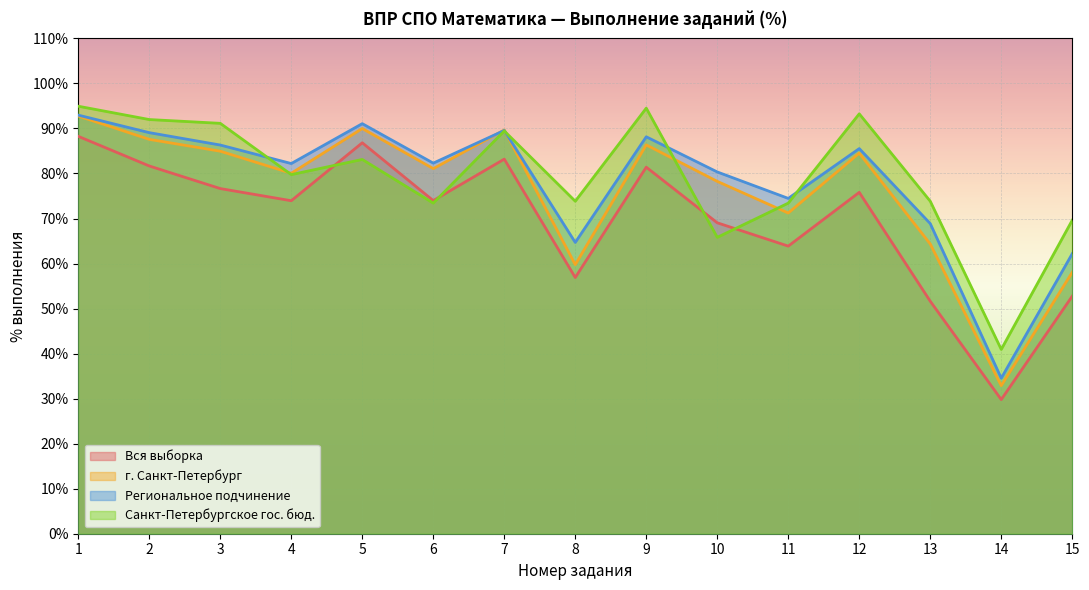

Is it true that г. Санкт-Петербург equals 87.6 at 2?

True